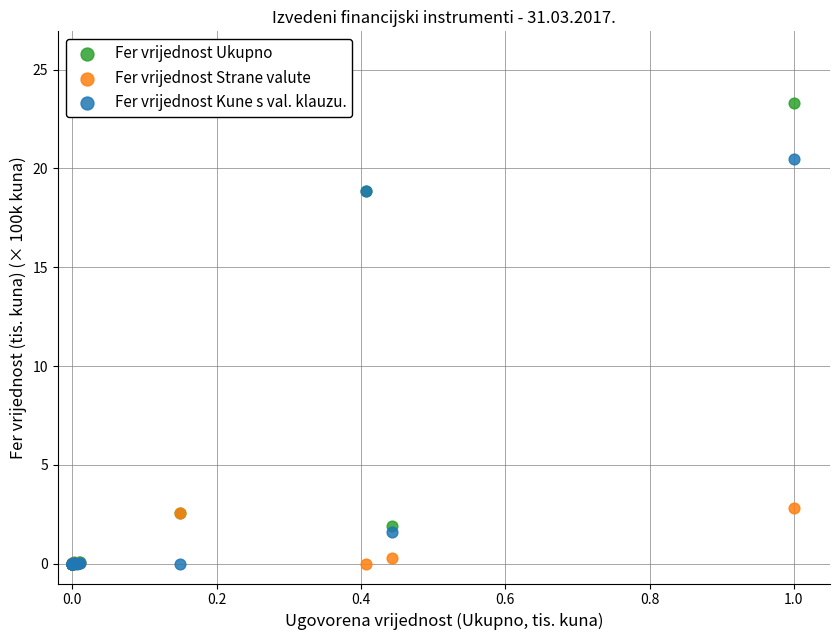

Which series has the largest Y range (max minus min)?

Fer vrijednost Ukupno